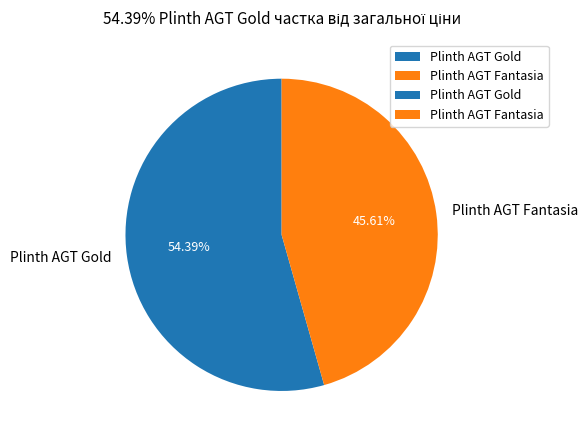

What is the majority slice?

Plinth AGT Gold